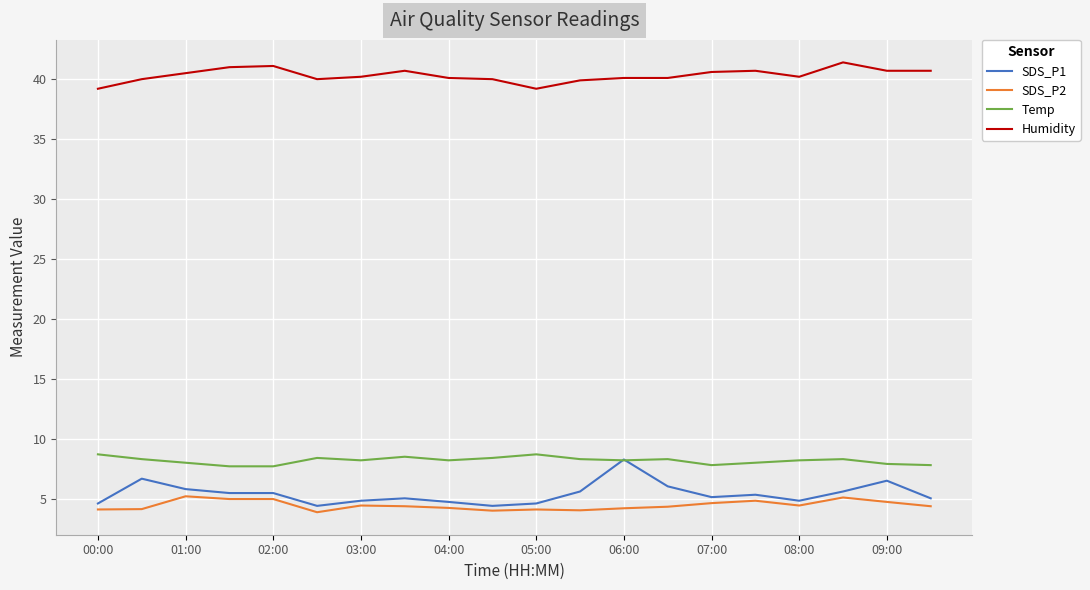

What is the greatest value displayed?

41.4